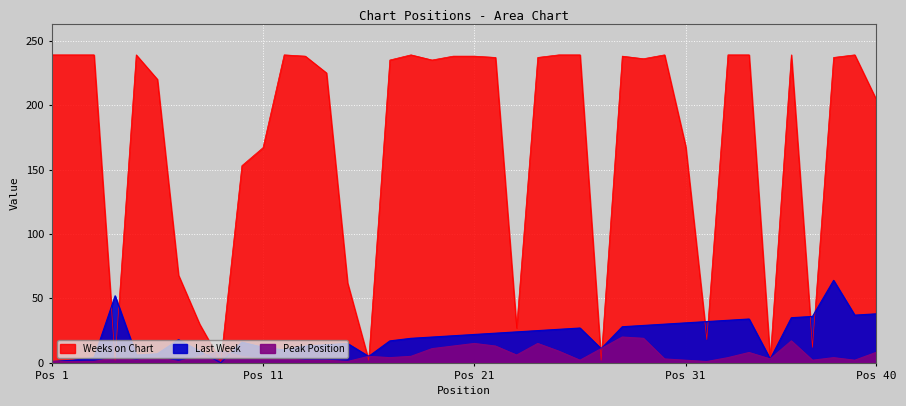

Which series changed the most between 2 and 20?

Last Week